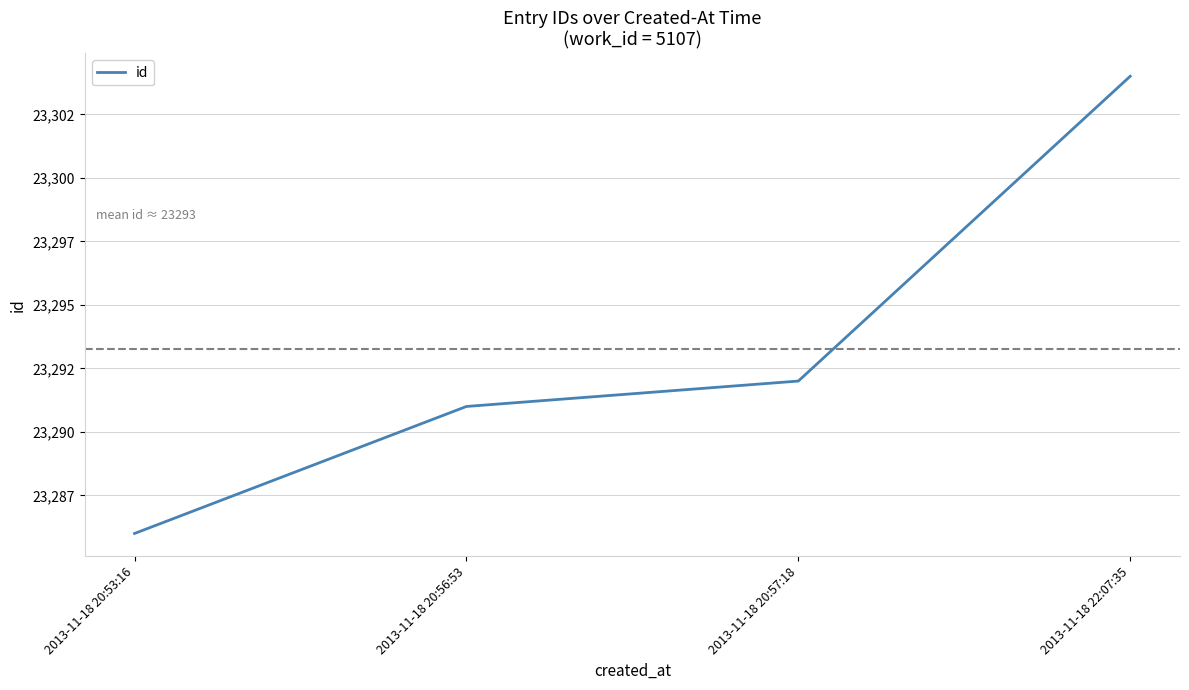

Reading left to right, list all the values displayed in this chart.

2013-11-18 20:53:16=23286	2013-11-18 20:56:53=23291	2013-11-18 20:57:18=23292	2013-11-18 22:07:35=23304